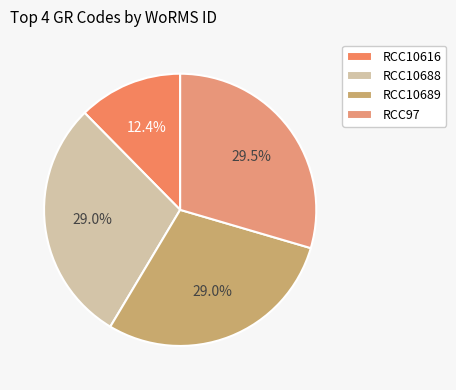

Which has a higher value, RCC97 or RCC10688?

RCC97